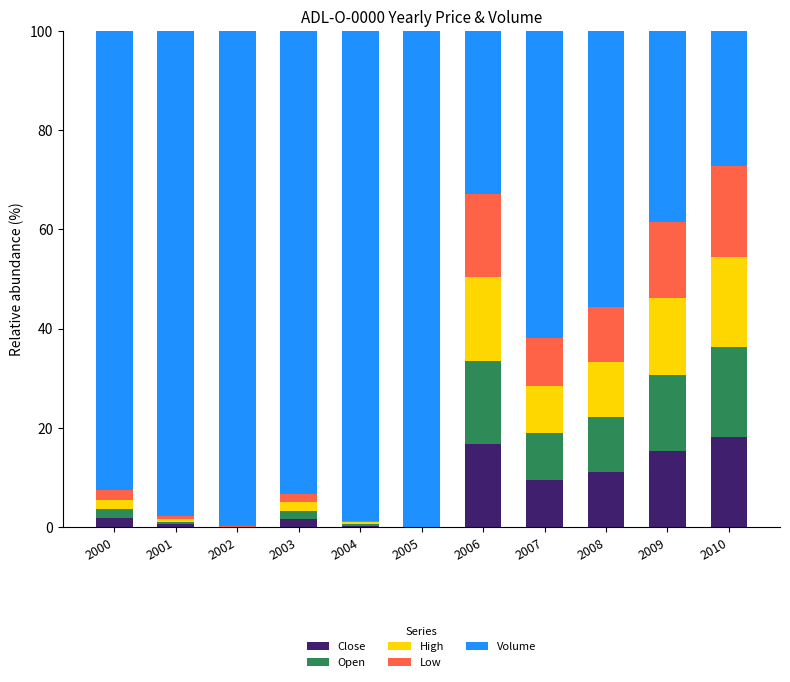

What is the total value across all series at 2009?

100.0